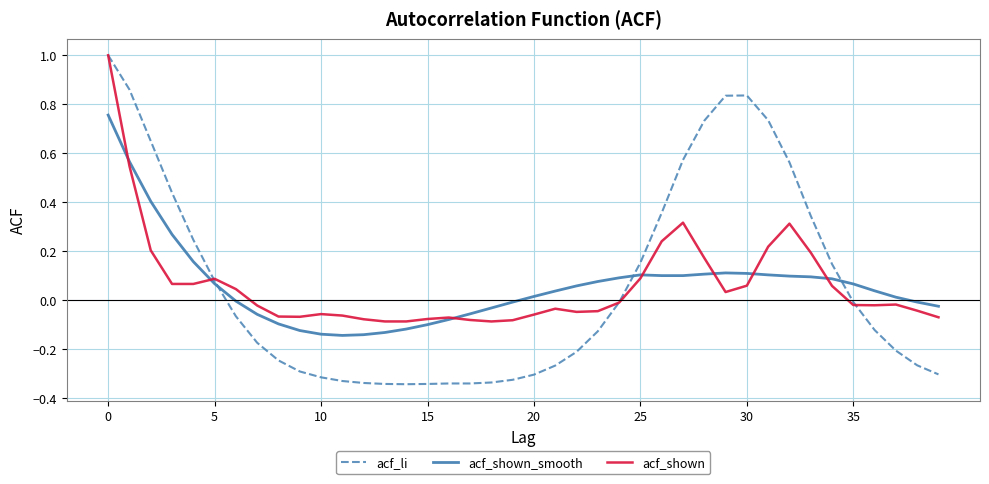

What is the highest value of the acf_shown series?

1.0